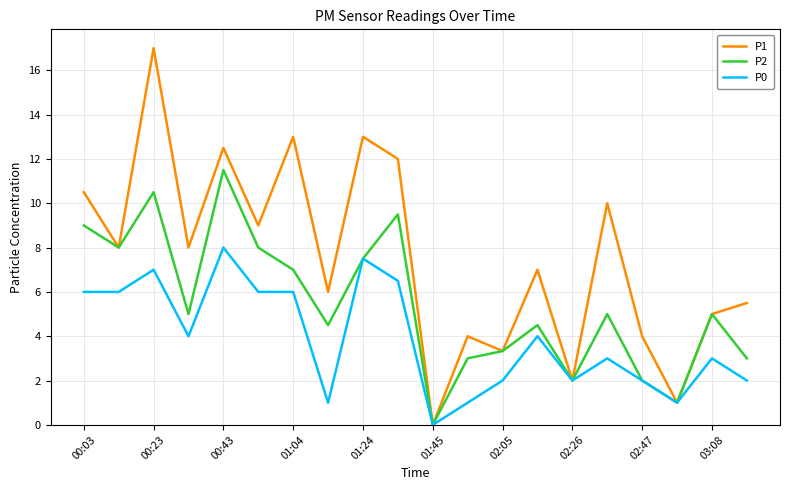

What is the greatest value displayed?

17.0